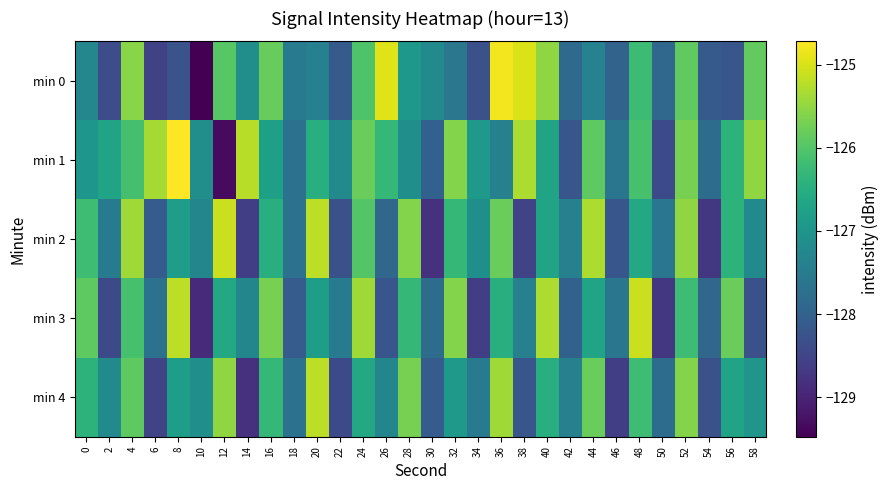

What is the minimum value shown in the chart?

-129.5